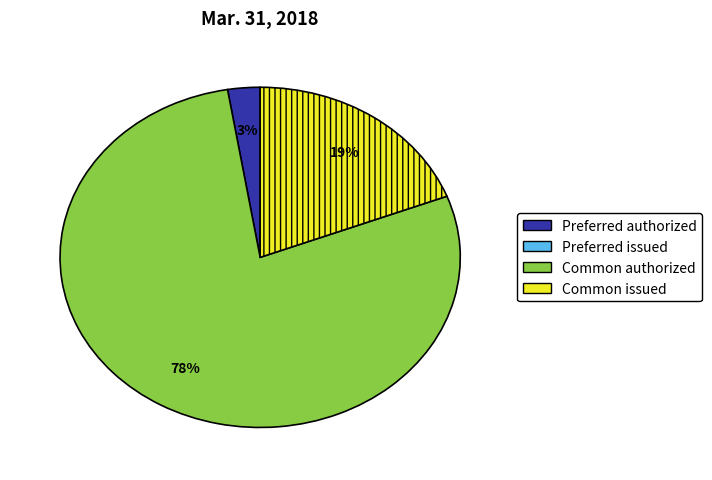

Count the number of slices in the pie.

3